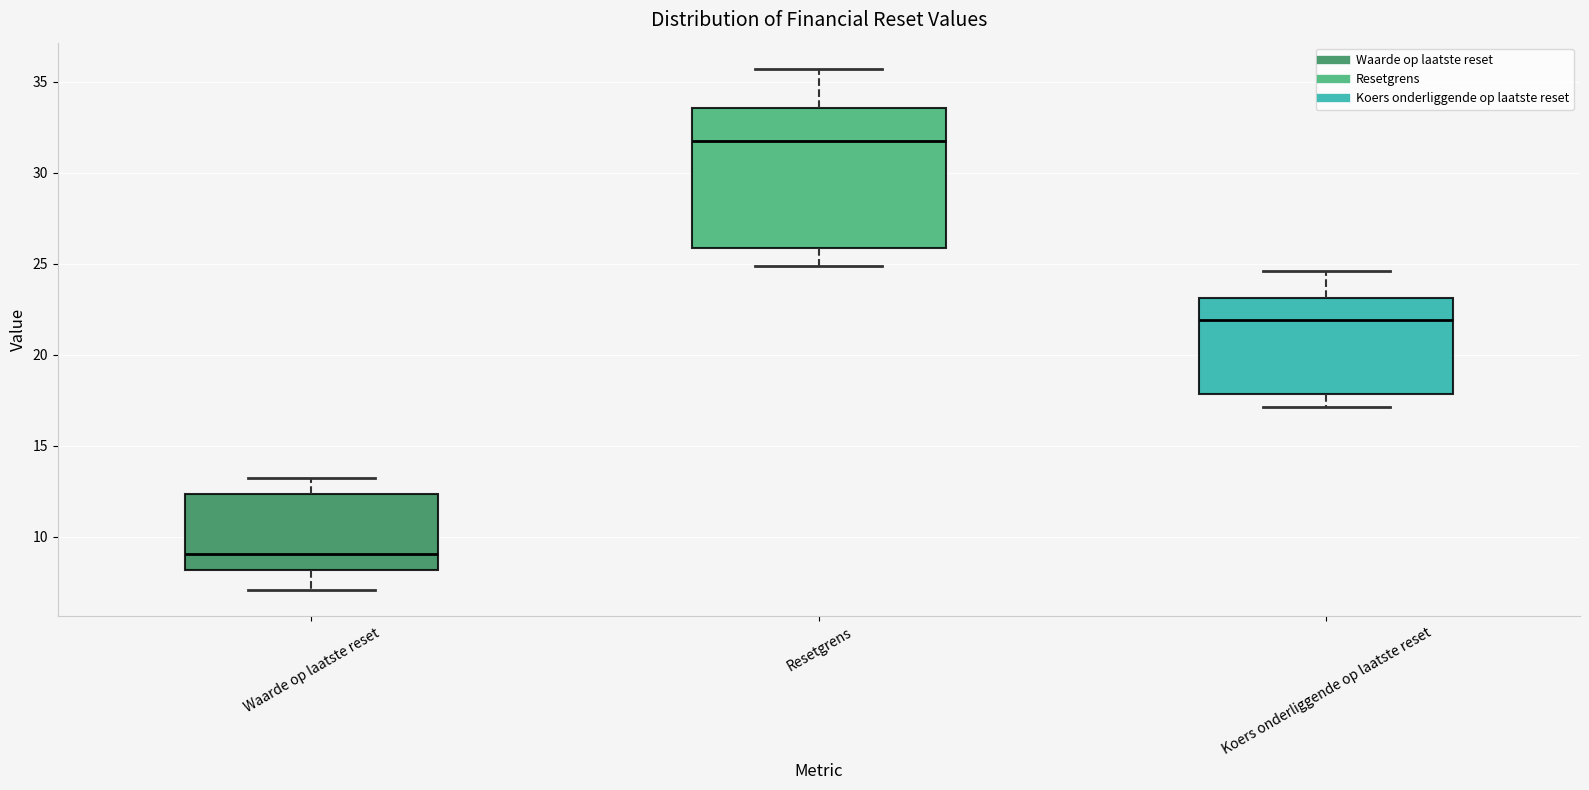

Which box's median line is the highest?

Resetgrens